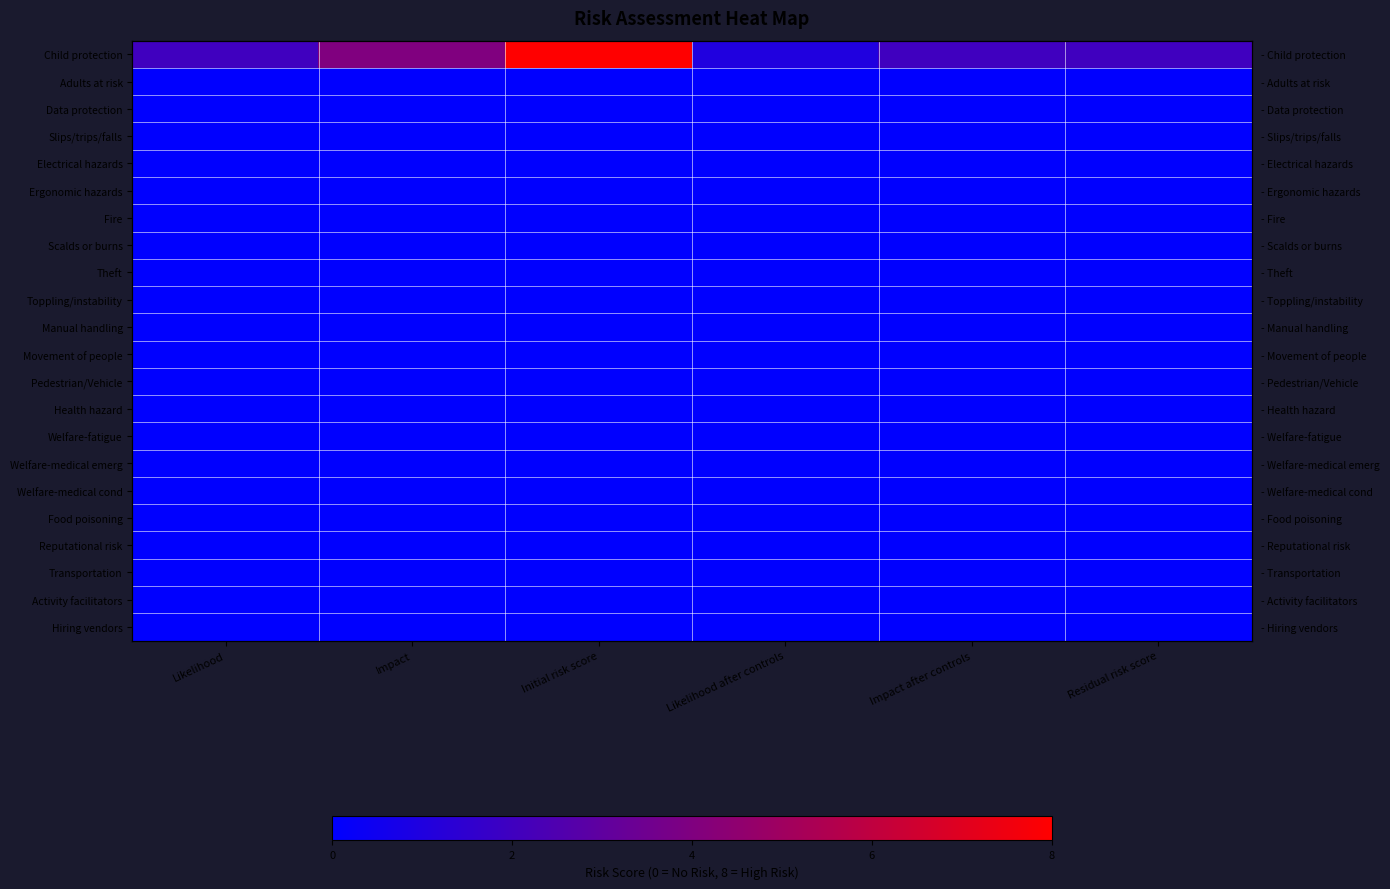

Which has a higher value, Likelihood after controls or Likelihood?

Likelihood